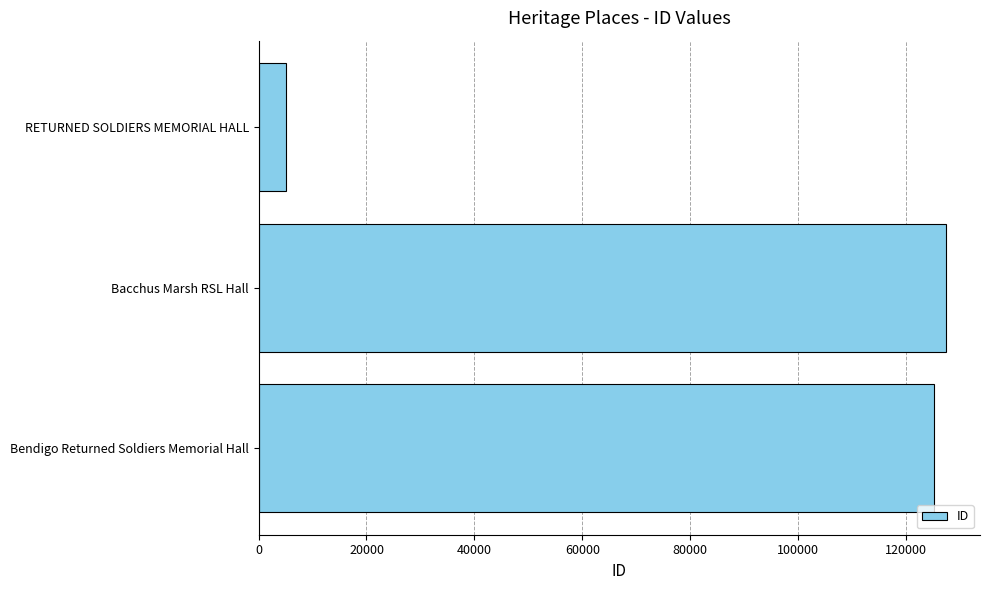

What is the sum of all values?

257768